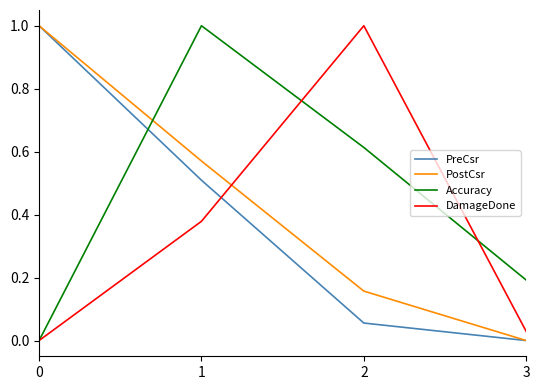

What is the spread (max minus min) of values at 2?

0.9